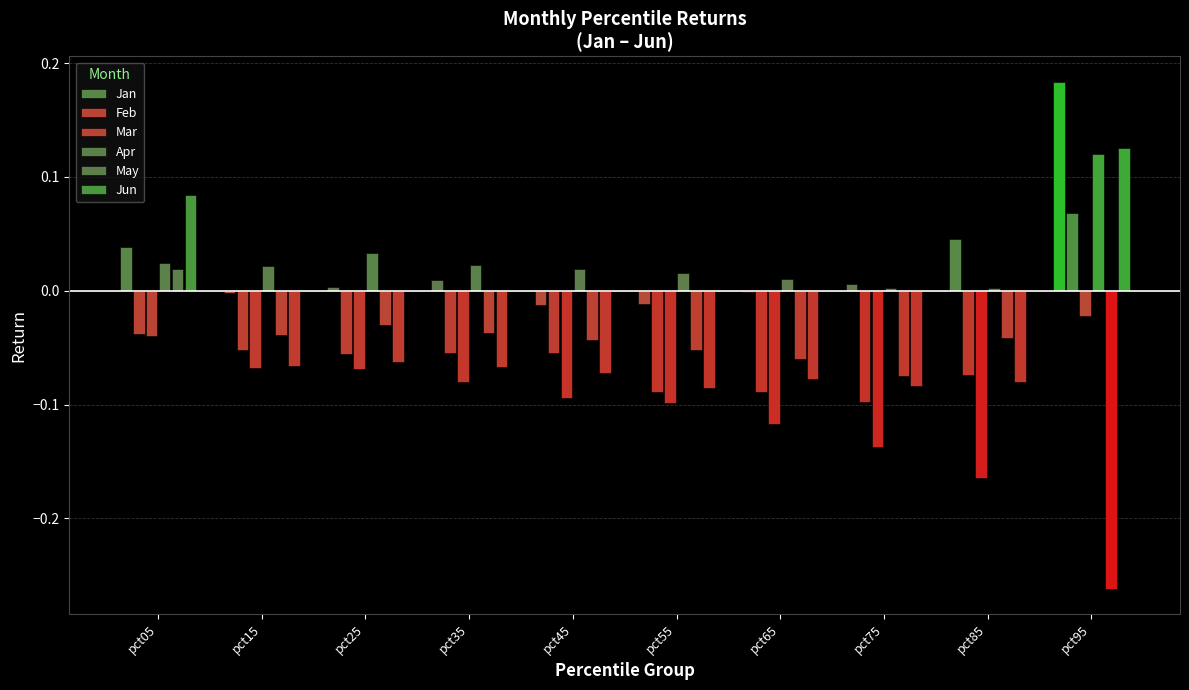

How many groups of bars are there?

10